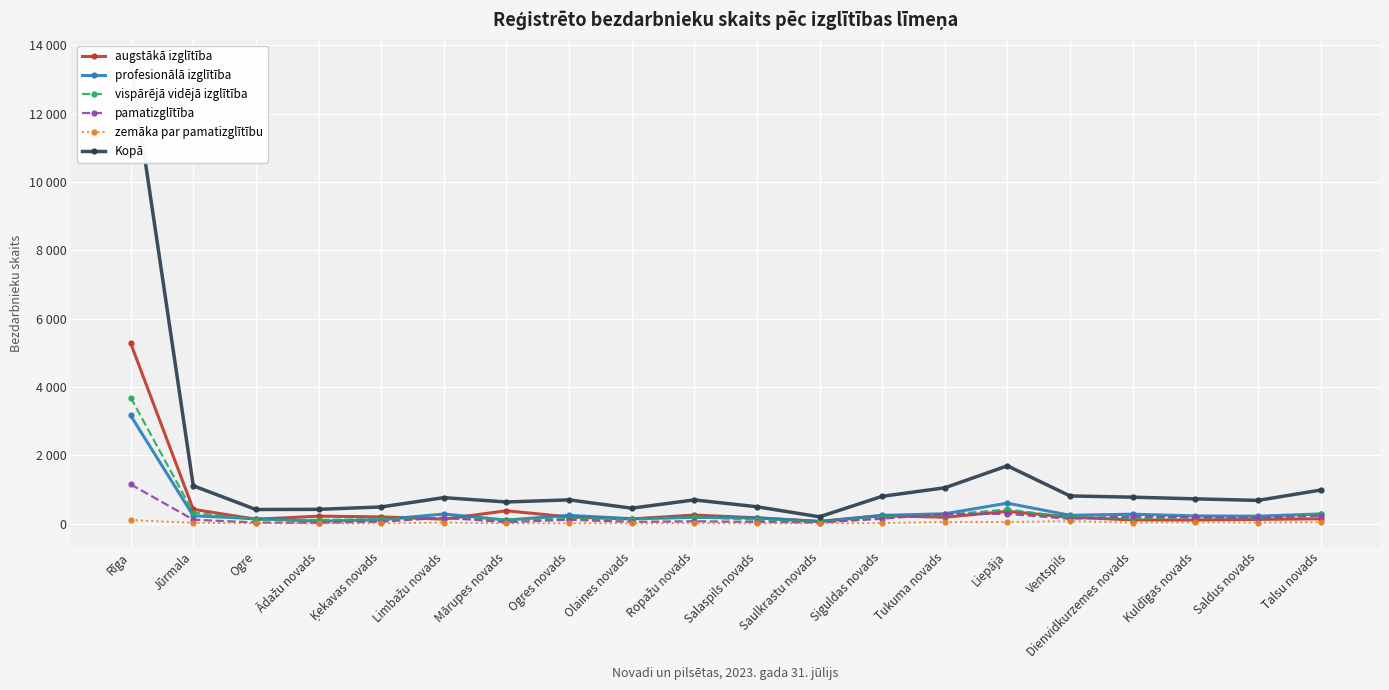

Is it true that zemāka par pamatizglītību equals 44 at Liepāja?

True